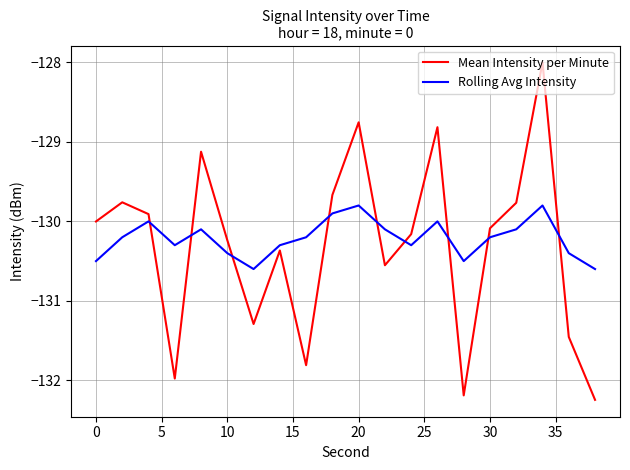

After their last crossing, which series has the higher values: Rolling Avg Intensity or Mean Intensity per Minute?

Rolling Avg Intensity